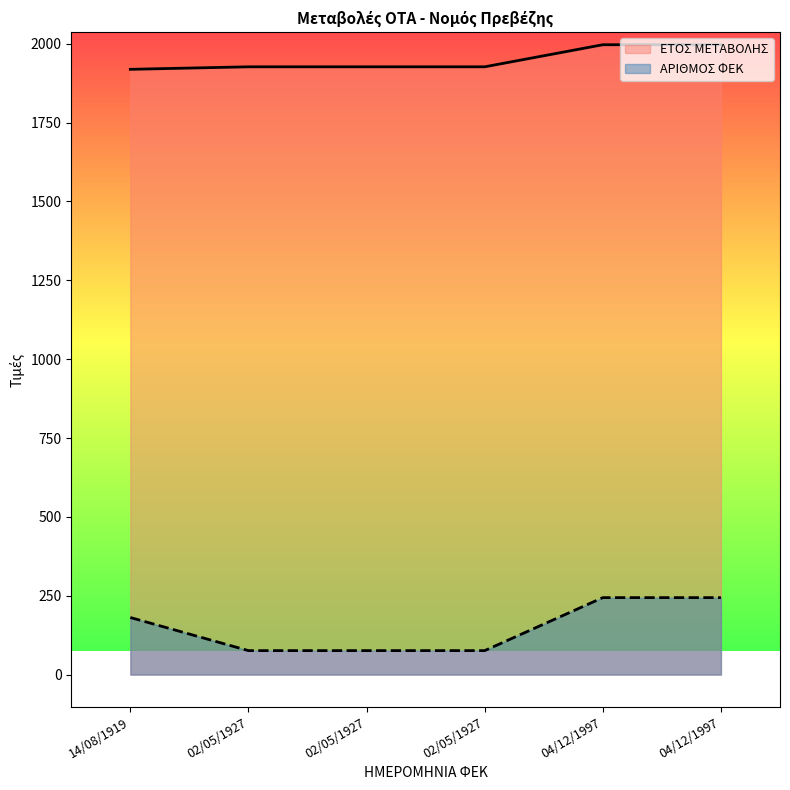

What are all the series names shown in the legend?

ΕΤΟΣ ΜΕΤΑΒΟΛΗΣ, ΑΡΙΘΜΟΣ ΦΕΚ